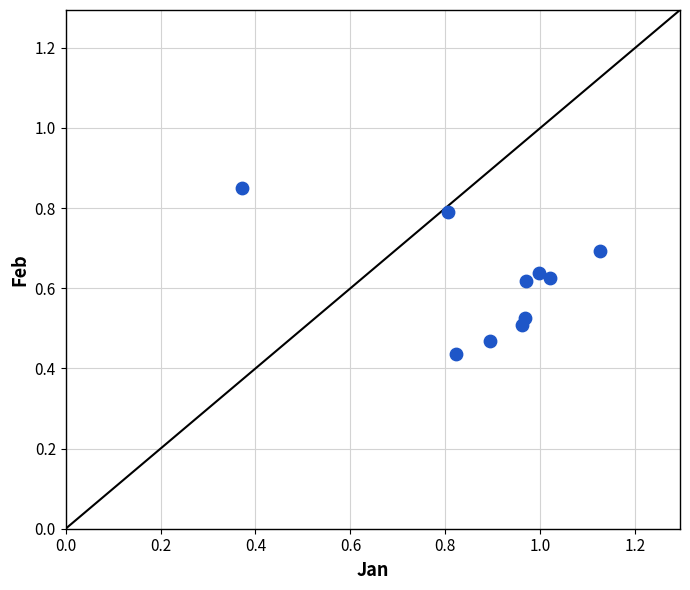

What is the range of X values (max minus min)?

0.8